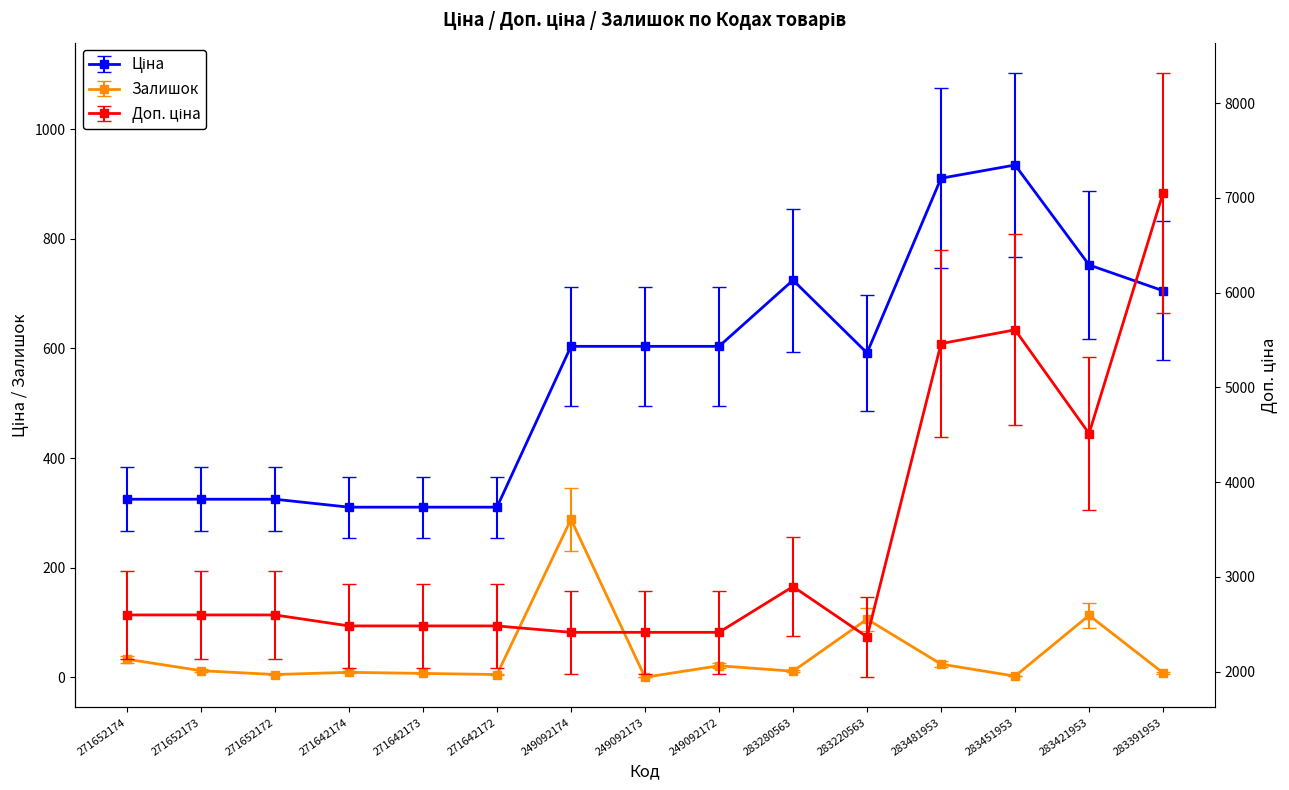

Which series has the largest total across all categories?

Доп. ціна